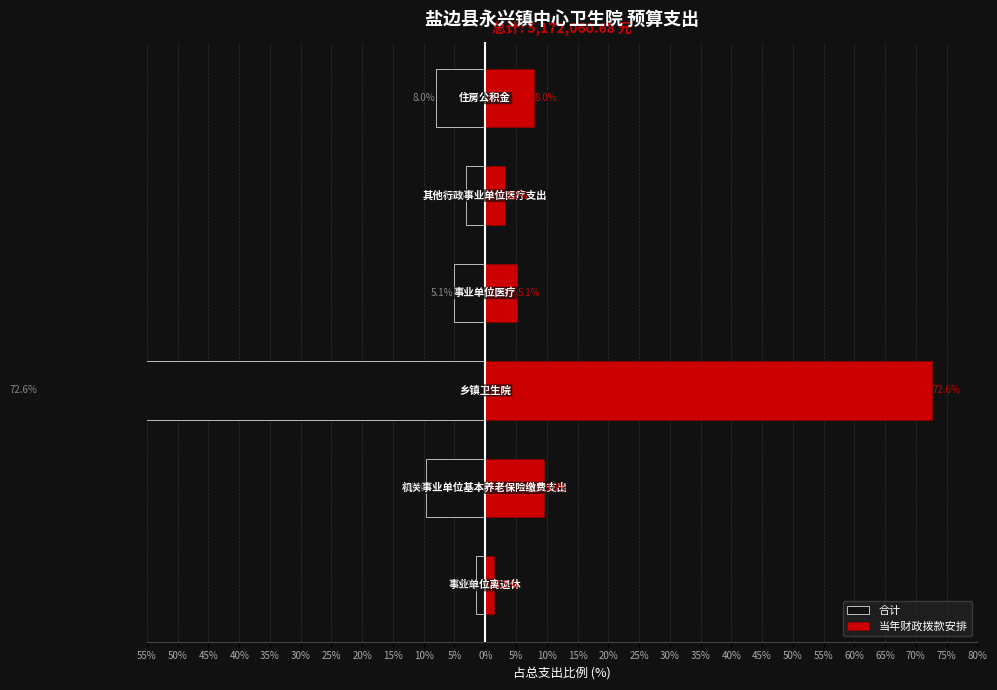

What is the difference between the 合计 values at 50% and 30%?

1.6